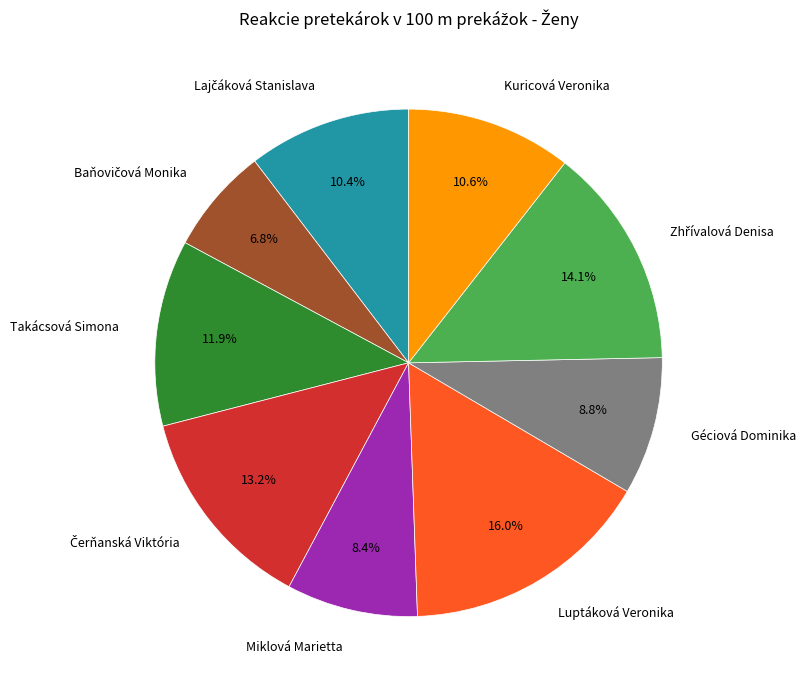

The Takácsová Simona slice represents 12% of the pie. True or false?

True